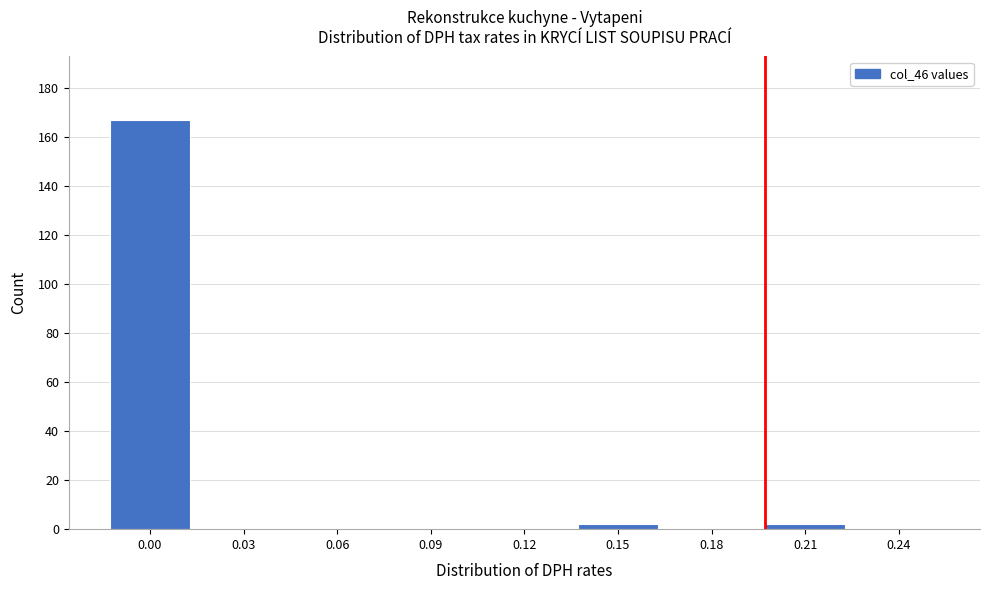

Reading left to right, extract all data points from this chart.

0.00=167	0.03=0	0.06=0	0.09=0	0.12=0	0.15=2	0.18=0	0.21=2	0.24=0